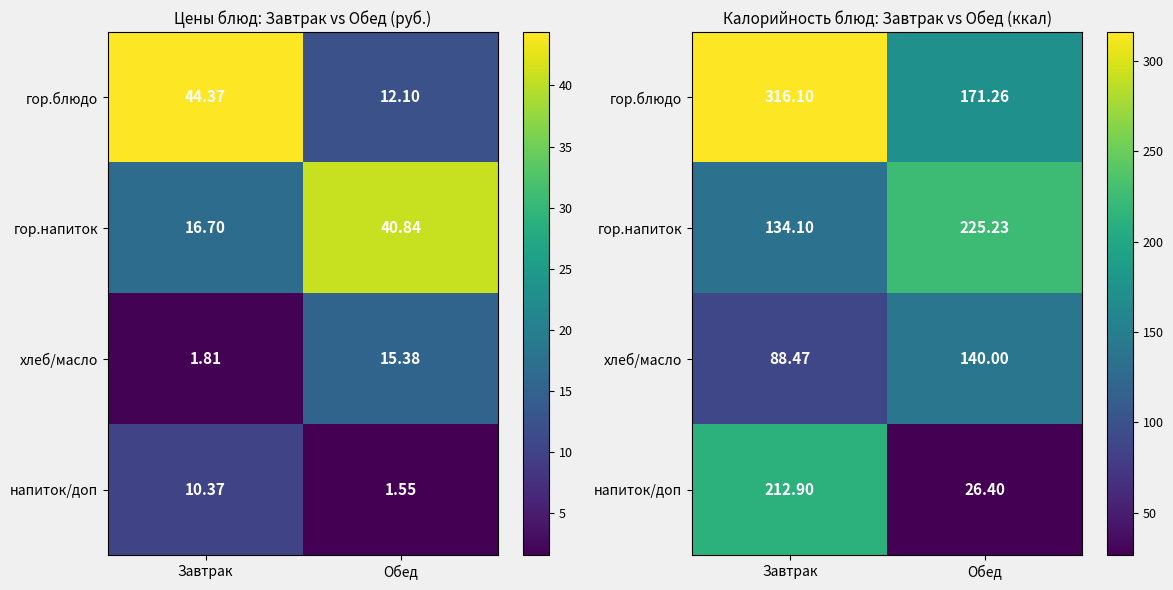

What is the difference between the maximum and minimum values in the гор.напиток series?

91.1